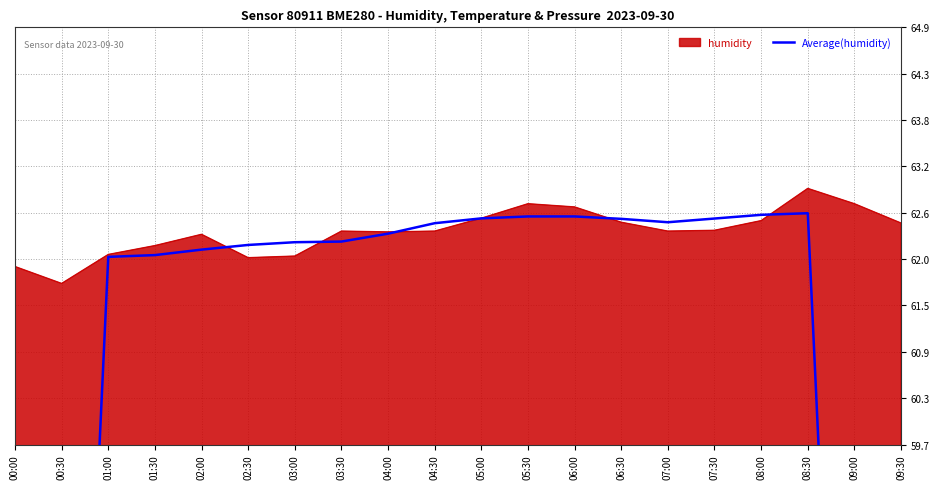

True or false: humidity has a value of 62.1 at 03:00.

True